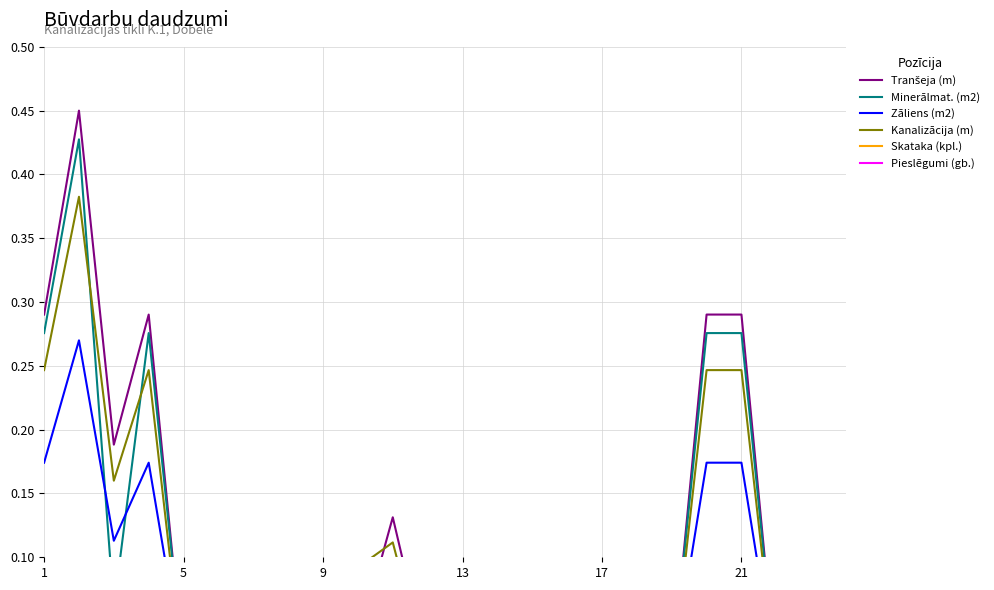

Is the value of Tranšeja (m) at 14 greater than the value of Pieslēgumi (gb.) at 11?

No